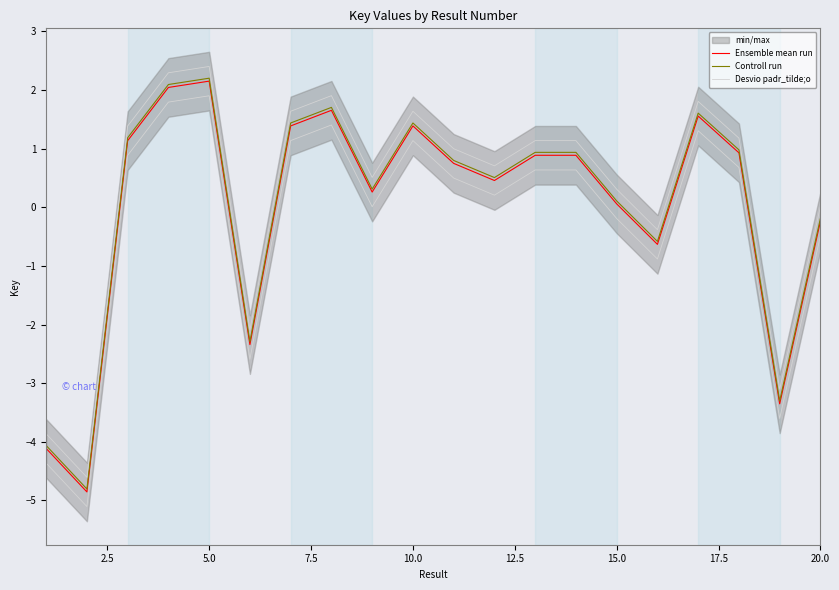

What is the difference between the maximum and minimum values in the Desvio padr_tilde;o series?

7.0